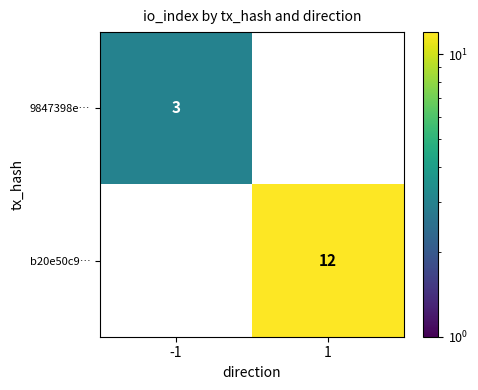

Which series has the widest spread of values?

b20e50c9…